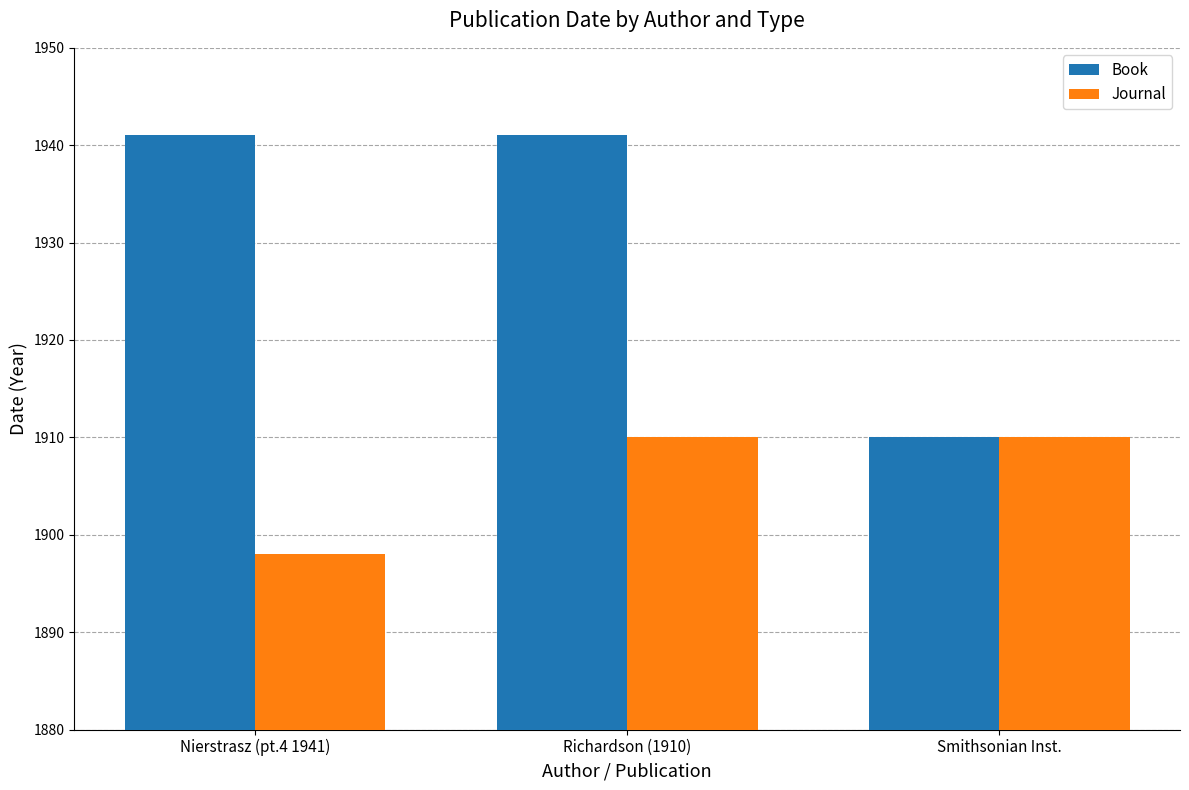

How many distinct data groups are displayed?

2